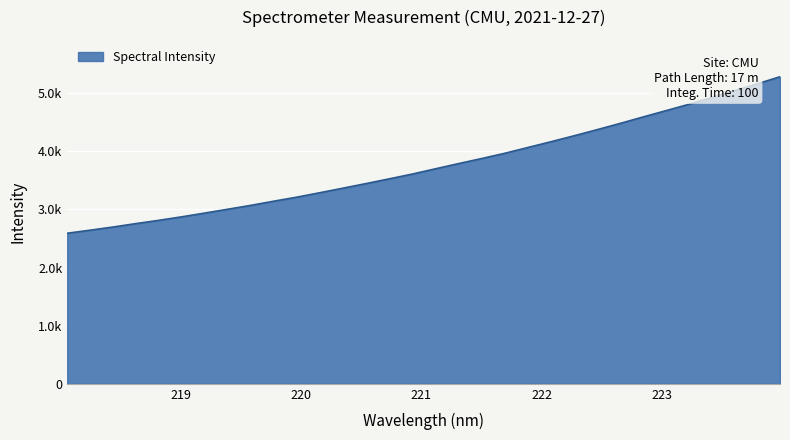

Which label corresponds to the largest value in the chart?

223.9802